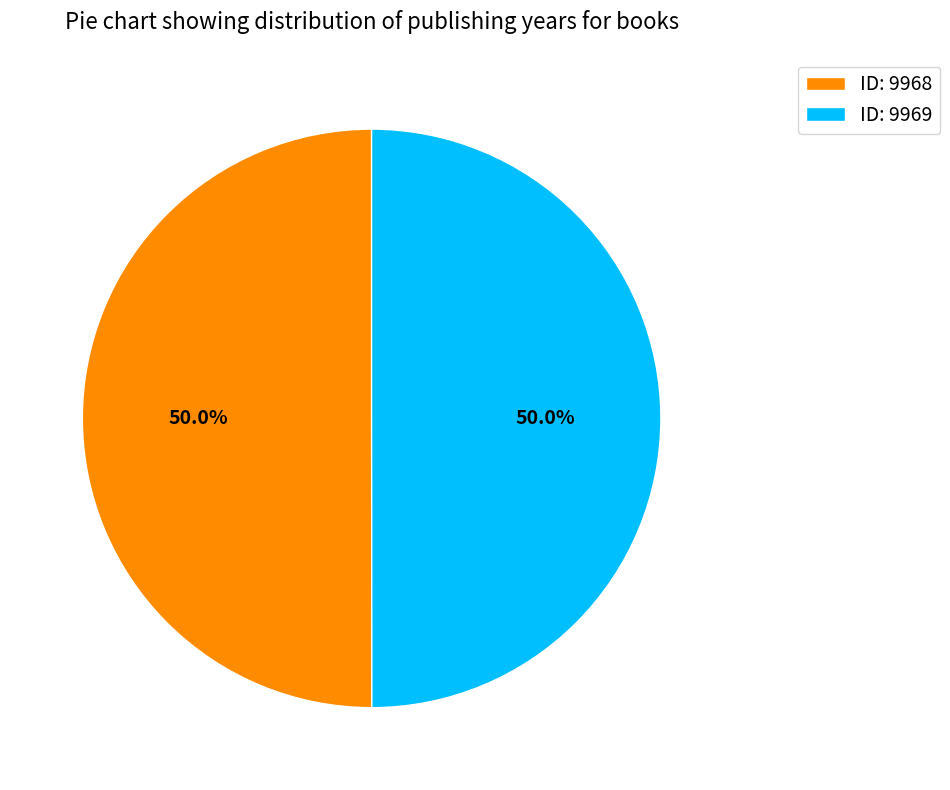

Is the sum of ID: 9968 and ID: 9969 greater than half?

Yes